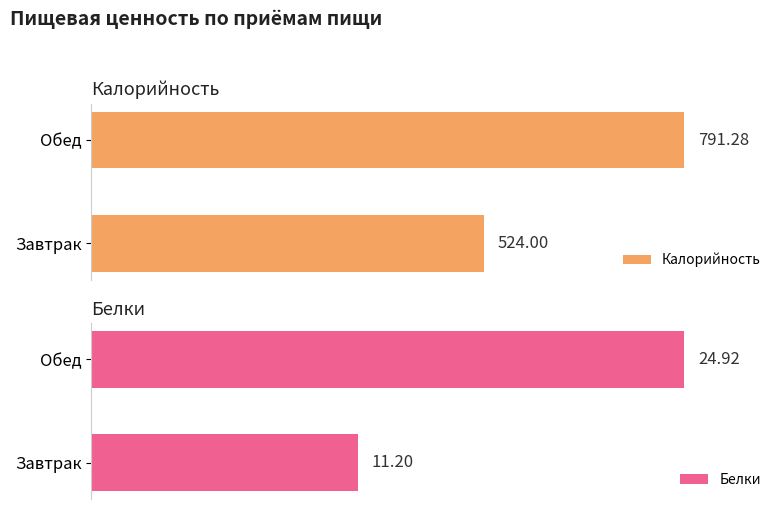

List the labels in order of Калорийность value, smallest first.

Завтрак, Обед